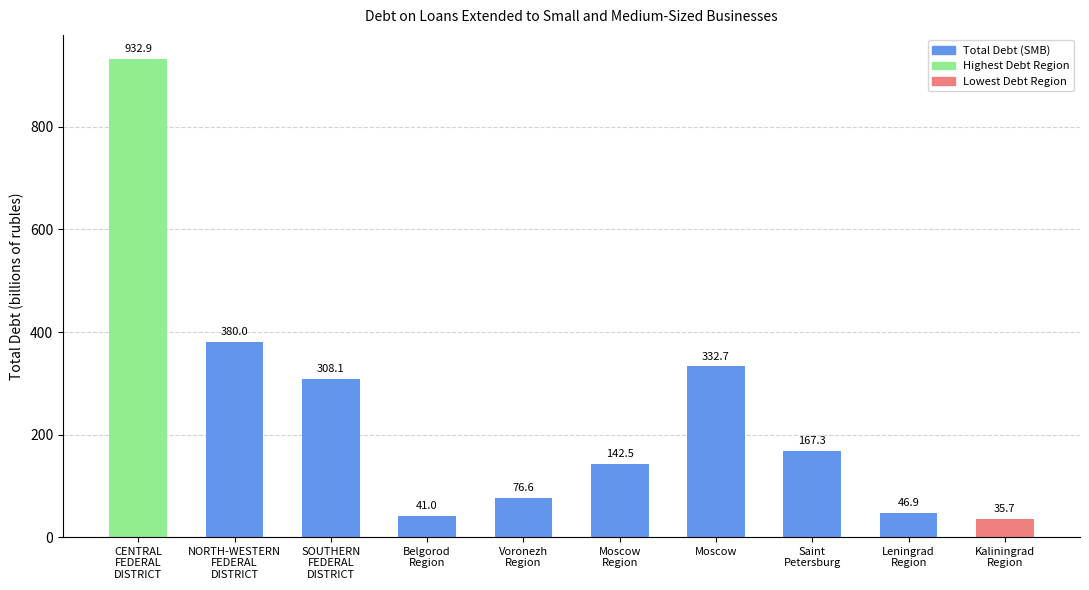

How many data points are less than 167?

5